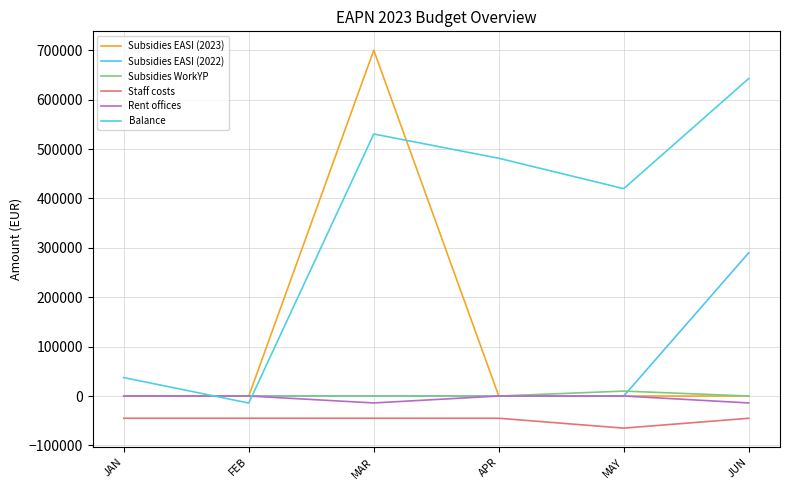

Does the chart have visible grid lines?

Yes